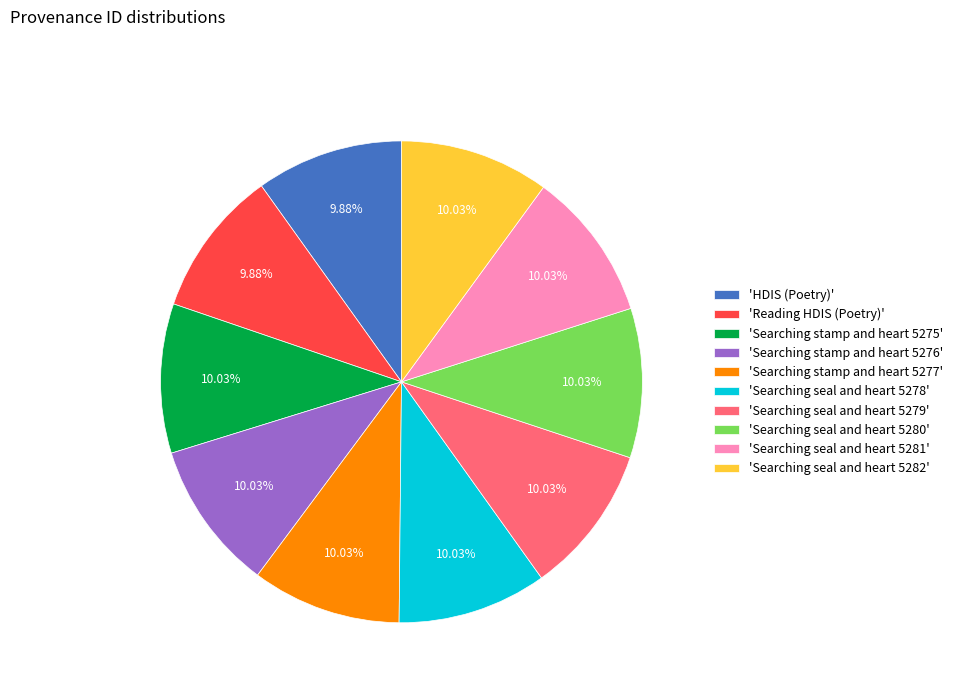

Does 'Searching seal and heart 5278' represent more than half of the total?

No